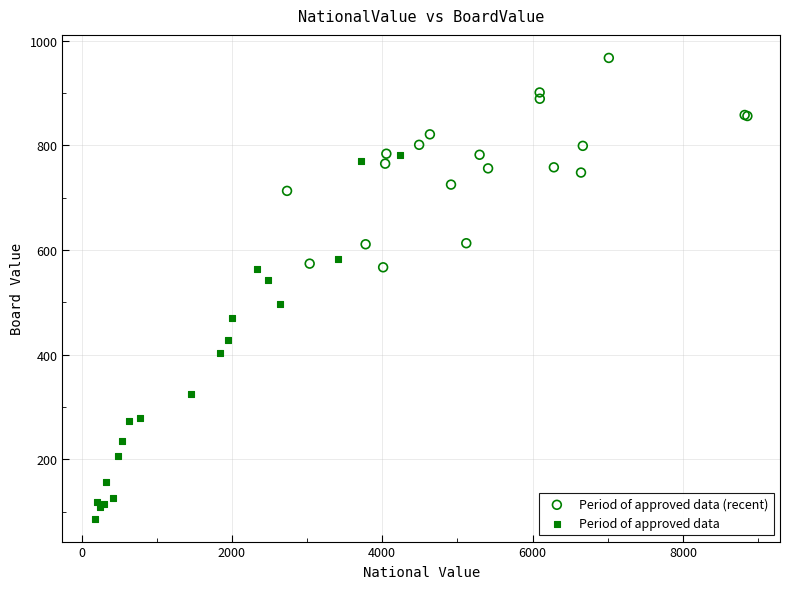

What are all the series names shown in the legend?

Period of approved data (recent), Period of approved data